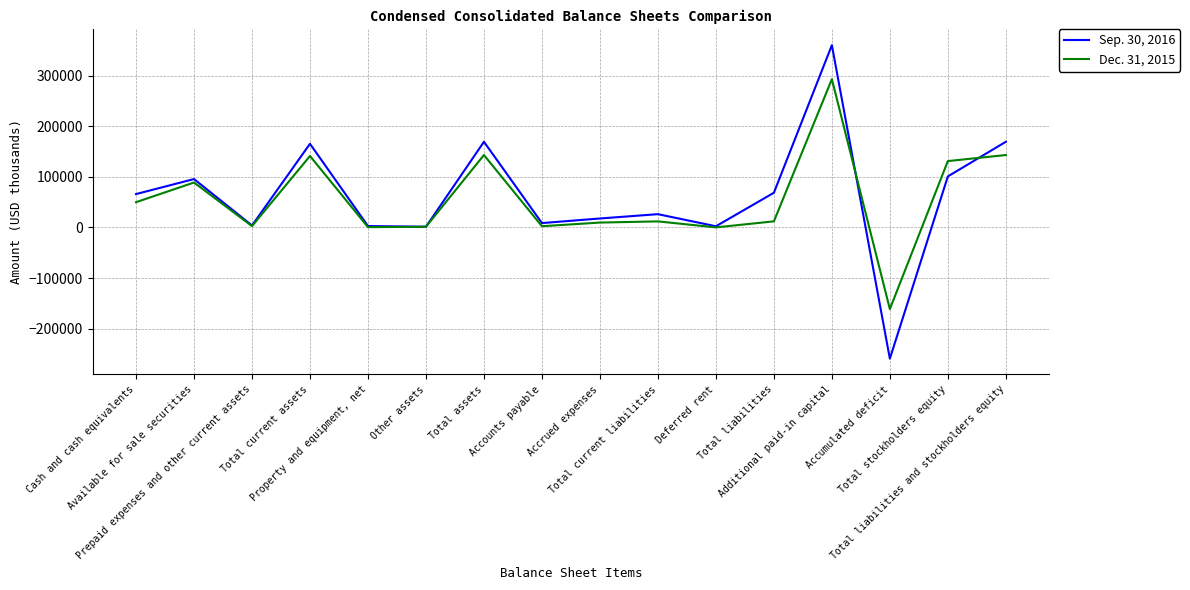

Which series has the largest range (max minus min)?

Sep. 30, 2016